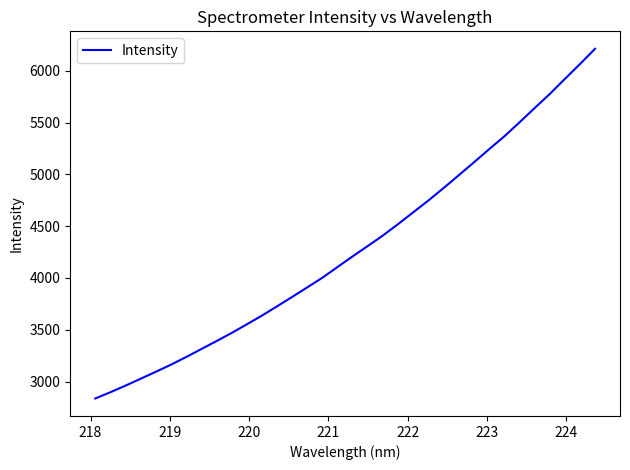

What is the minimum value shown in the chart?

2836.3